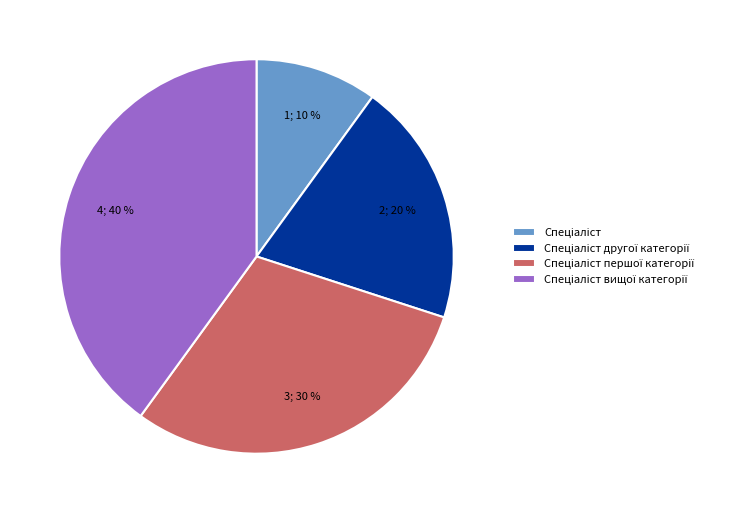

To the nearest percent, what is the difference between the largest and smallest slice percentages?

30%